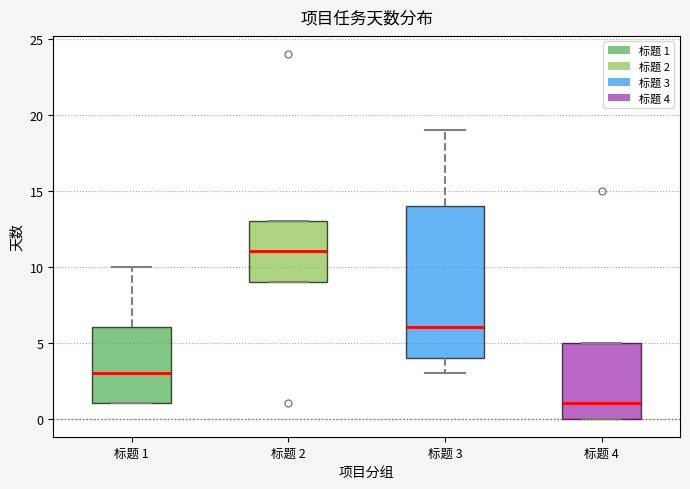

Which box is the tallest, from its lower edge to its upper edge?

标题 3